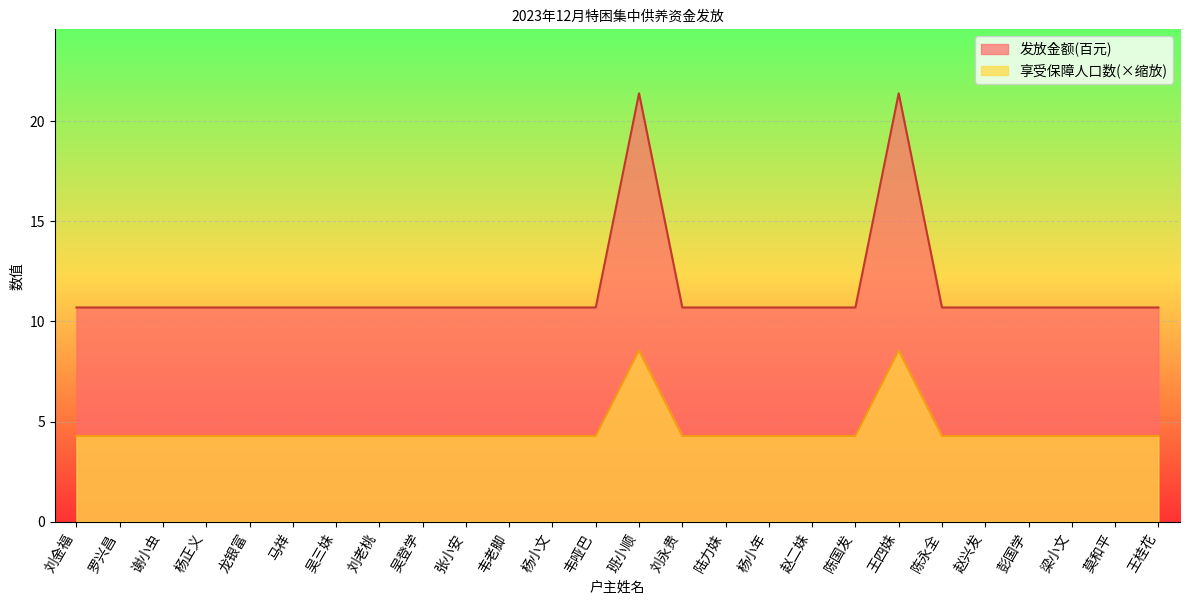

Which series has the widest spread of values?

发放金额(百元)